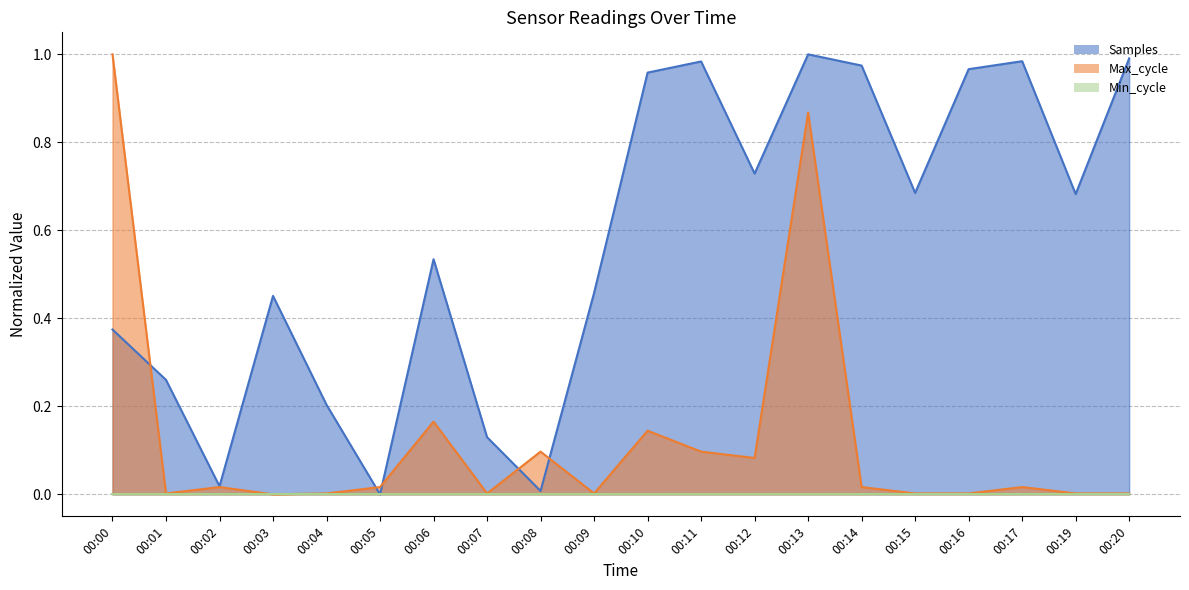

Which series has the largest range (max minus min)?

Samples